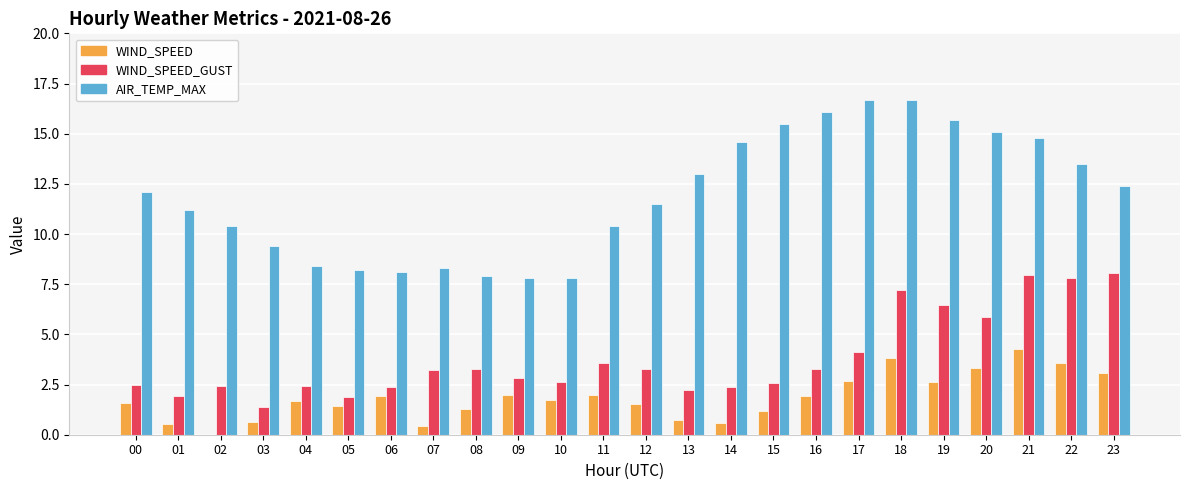

Between 16 and 22, which series saw the biggest shift?

WIND_SPEED_GUST